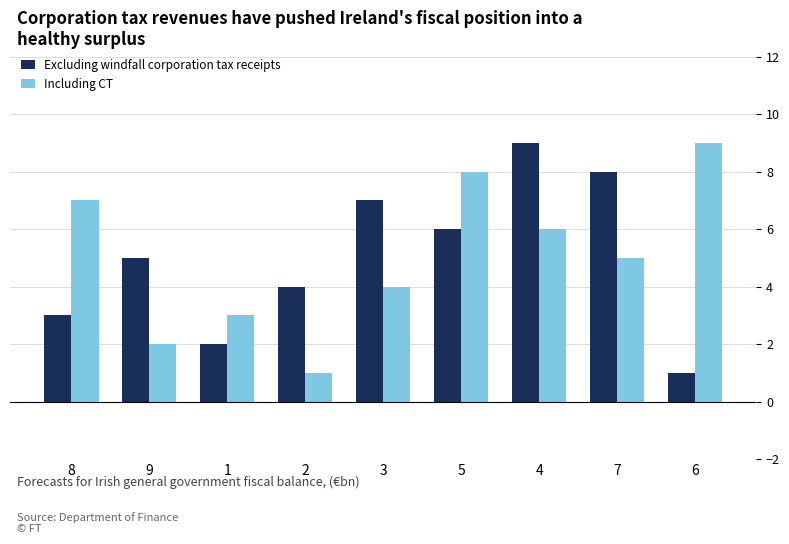

Reading left to right, what are all the values shown in this chart?

Excluding windfall corporation tax receipts: 8=3	9=5	1=2	2=4	3=7	5=6	4=9	7=8	6=1
Including CT: 8=7	9=2	1=3	2=1	3=4	5=8	4=6	7=5	6=9